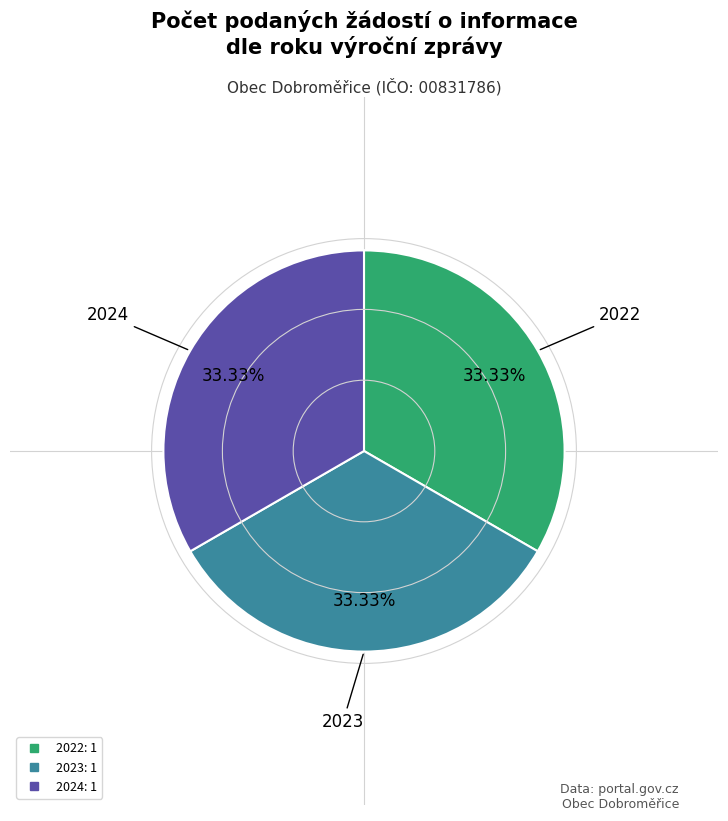

Count the number of slices in the pie.

3